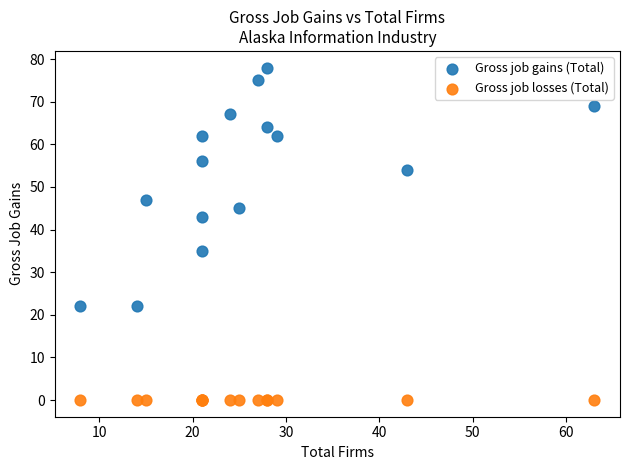

Which series contains the highest Y value?

Gross job gains (Total)